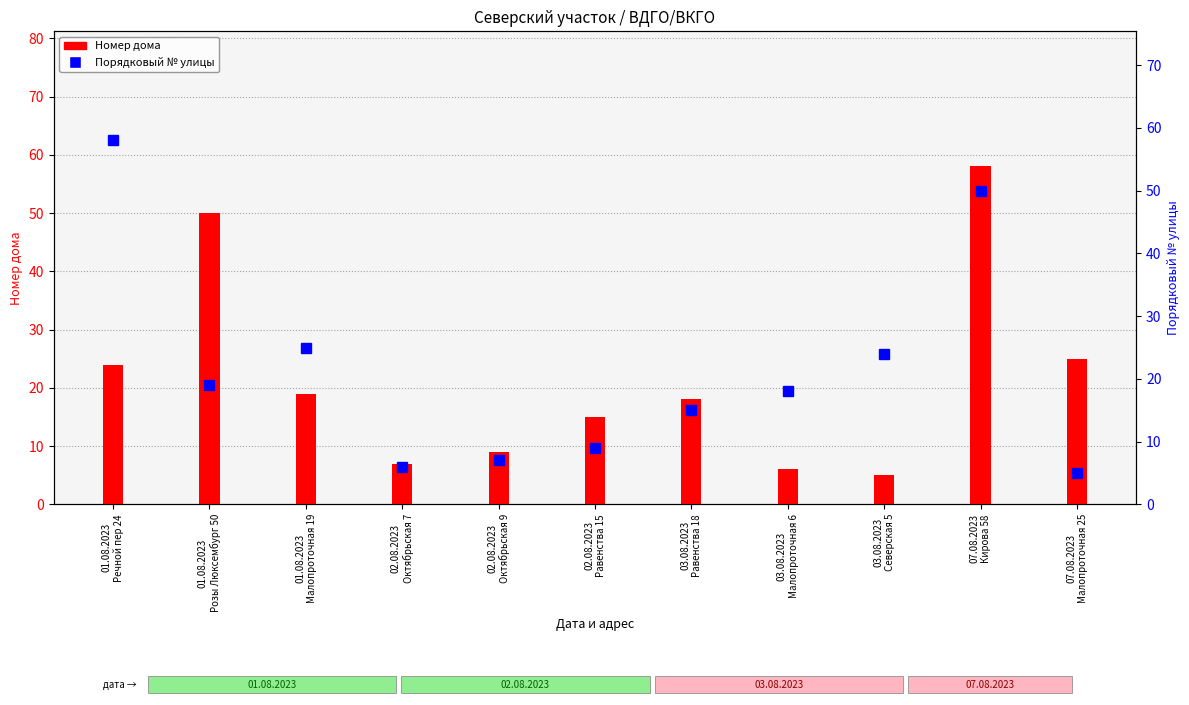

Rank the series at 01.08.2023
Малопроточная 19 from lowest to highest value.

Номер дома, Порядковый номер улицы